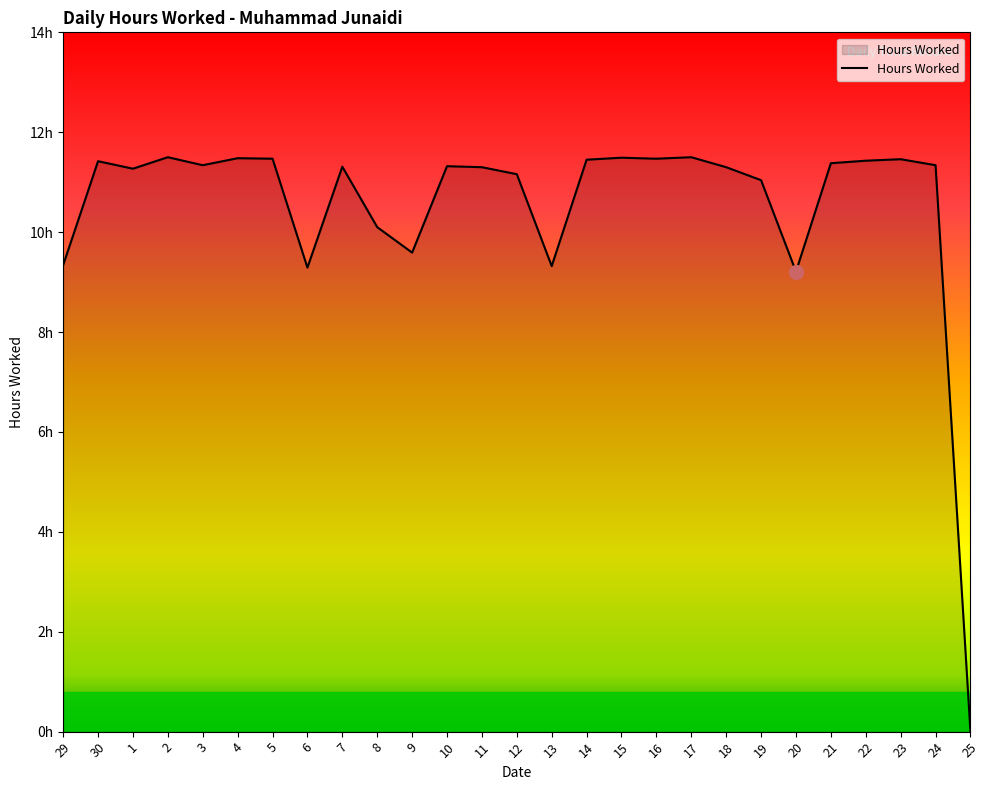

Read the value at 24.

11.3